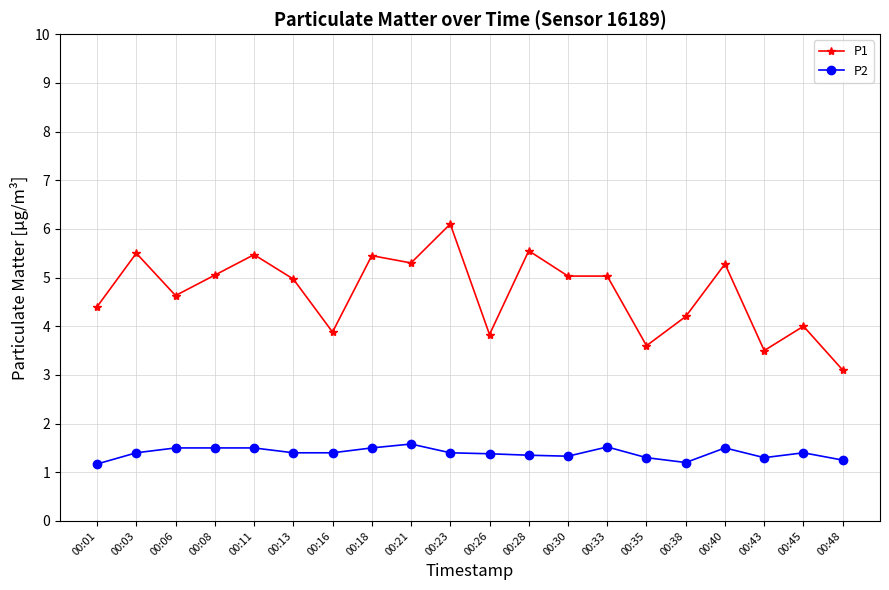

At which category is the sum across all series the highest?

00:23